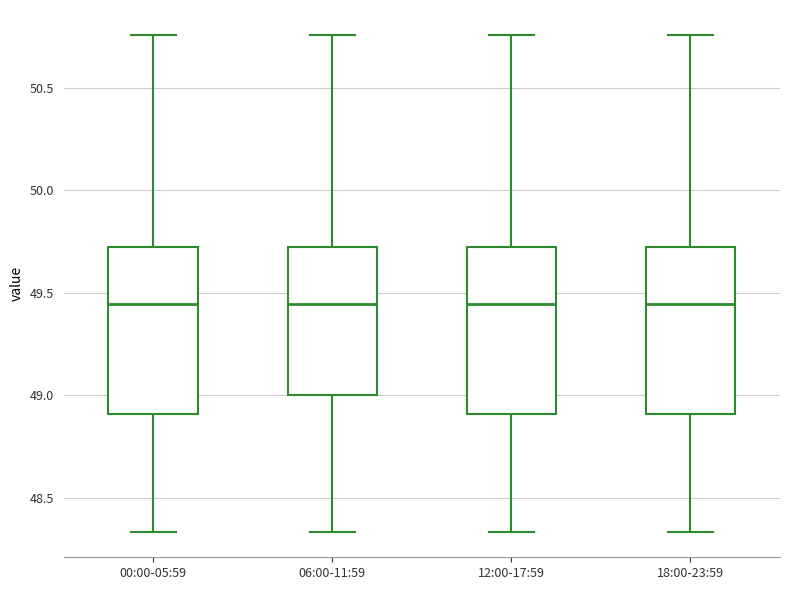

Reading left to right, transcribe this box plot: for each box, give where its median line is, the range the box spans, and where its two whiskers end, as read against the y-axis. The values are not printed on the chart, so give them approximately, as read against the axis.

00:00-05:59: median 49.45, box 48.90 to 49.70, whiskers 48.35 to 50.75
06:00-11:59: median 49.45, box 49.00 to 49.70, whiskers 48.35 to 50.75
12:00-17:59: median 49.45, box 48.90 to 49.70, whiskers 48.35 to 50.75
18:00-23:59: median 49.45, box 48.90 to 49.70, whiskers 48.35 to 50.75